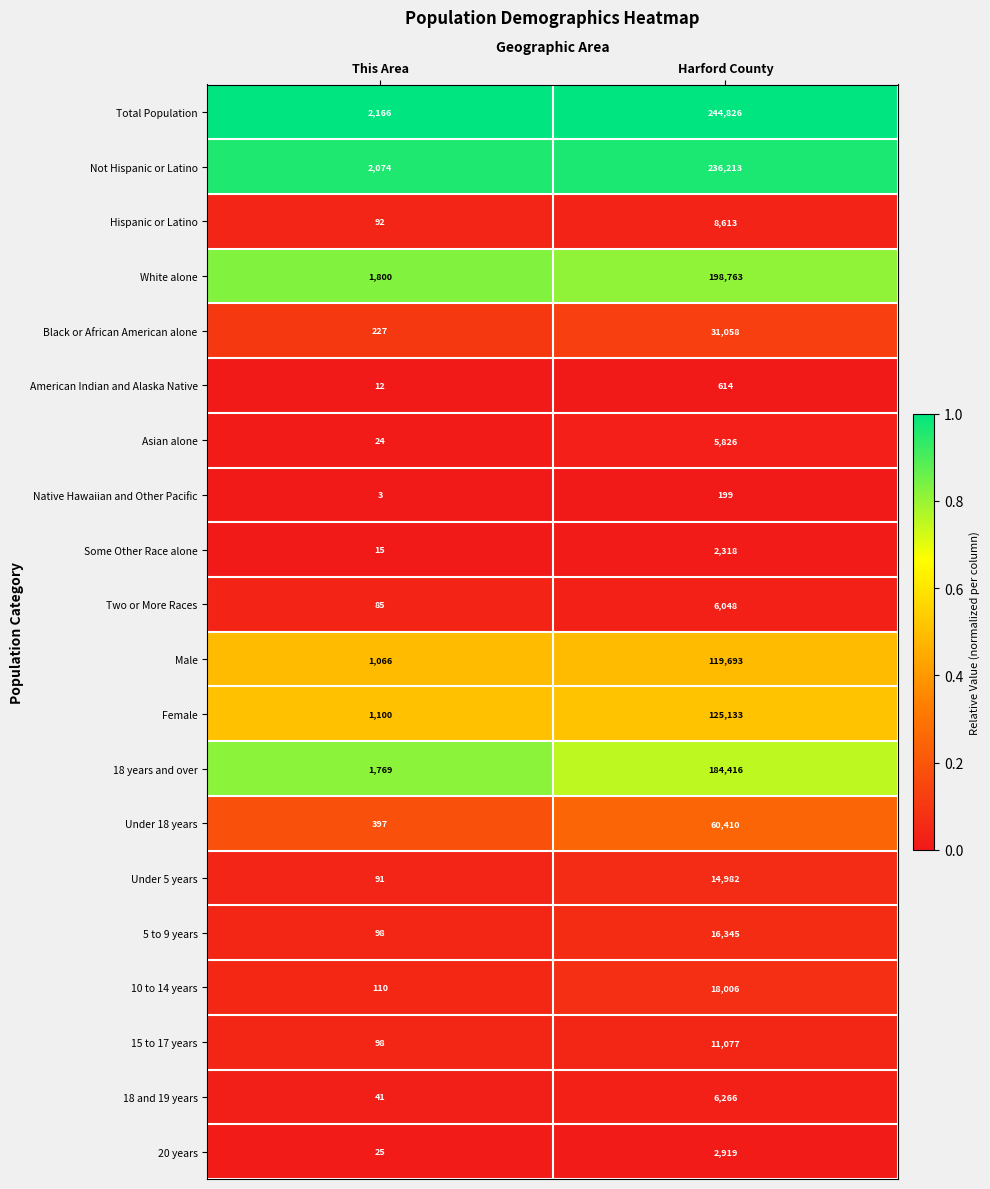

Rank the series by their maximum value, from highest to lowest.

Total Population, Not Hispanic or Latino, White alone, 18 years and over, Female, Male, Under 18 years, Black or African American alone, 10 to 14 years, 5 to 9 years, Under 5 years, 15 to 17 years, Hispanic or Latino, 18 and 19 years, Two or More Races, Asian alone, 20 years, Some Other Race alone, American Indian and Alaska Native, Native Hawaiian and Other Pacific